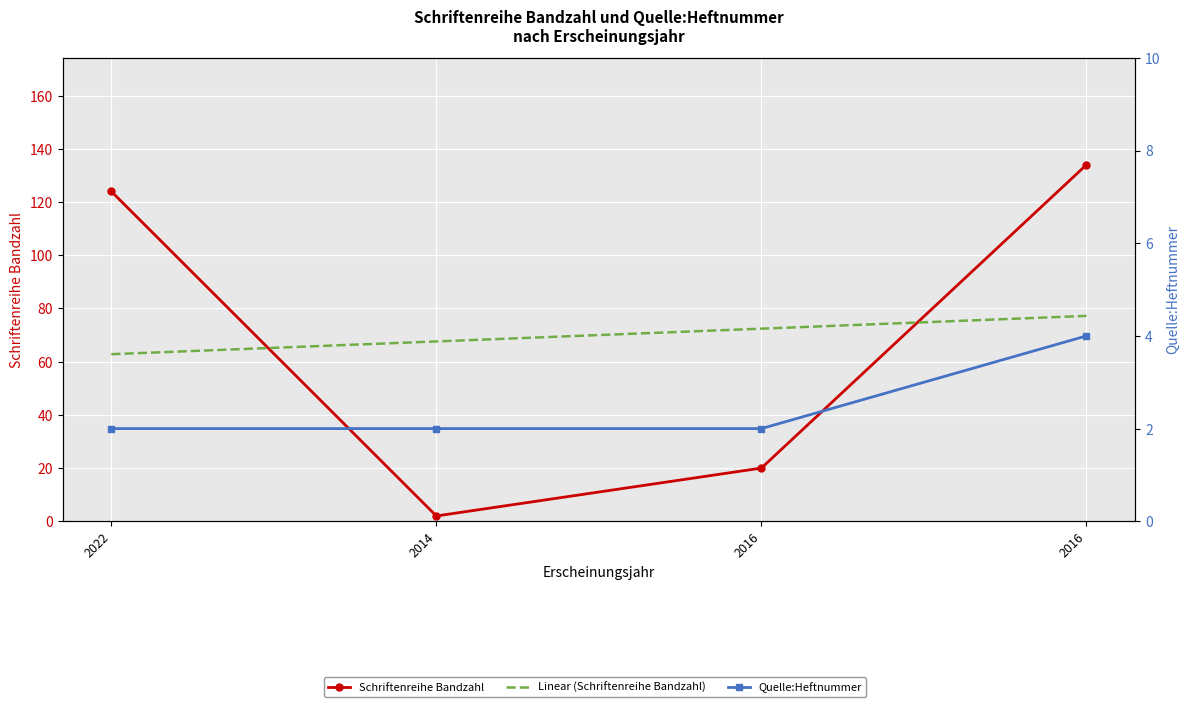

Is it true that Quelle:Heftnummer equals 2.0 at 2022?

True